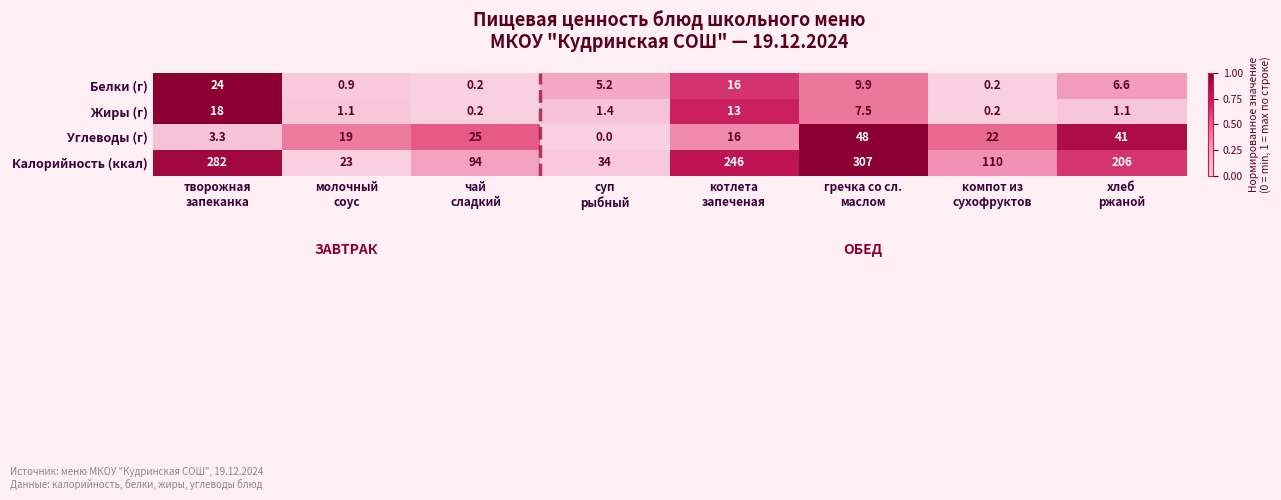

Which series has the largest total across all categories?

Калорийность (ккал)